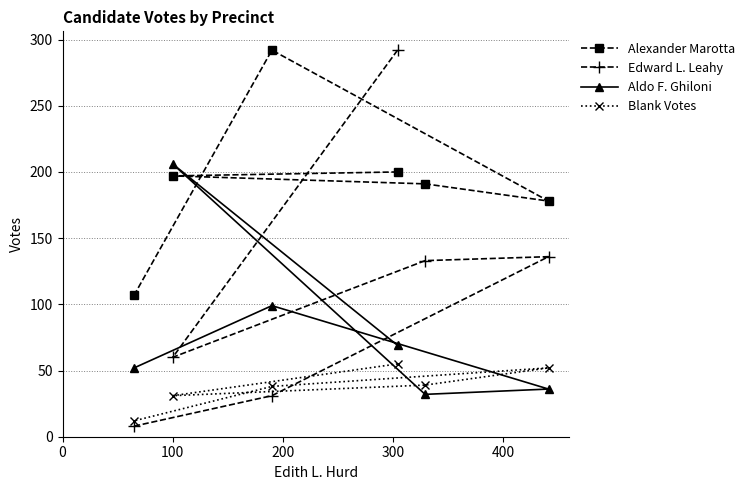

What is the average value of the Alexander Marotta series?

194